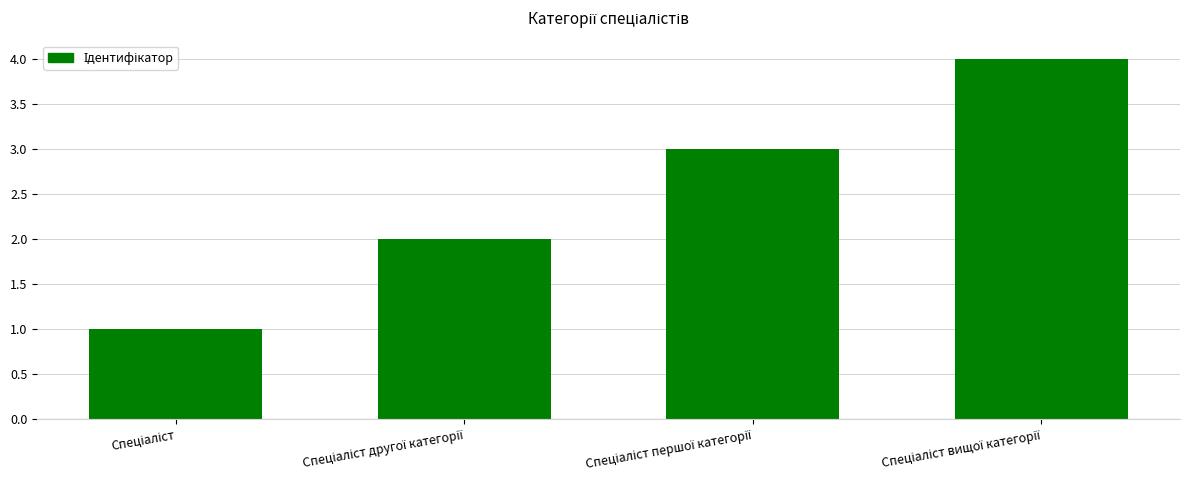

Are the bars grouped side by side (vs. stacked)?

No